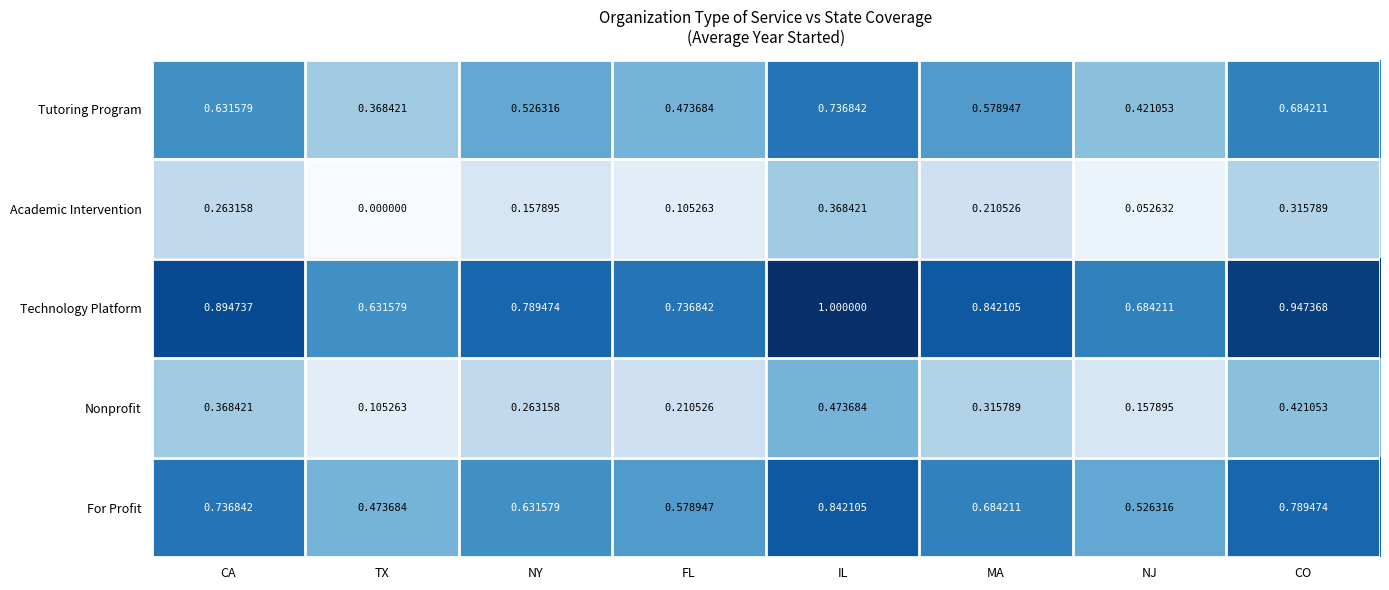

Where is Academic Intervention nearest to the value 0?

TX